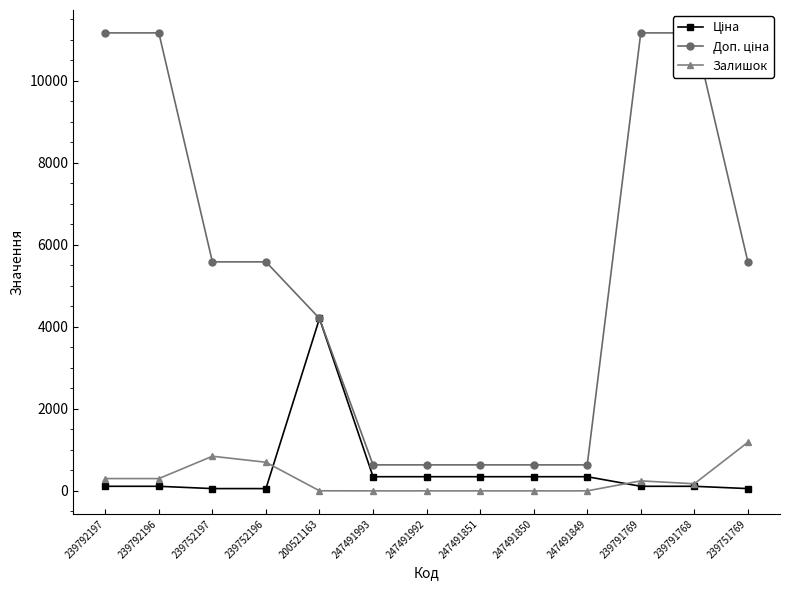

Reading left to right, extract all data points from this chart.

Ціна: 111.7	111.7	55.9	55.9	4204.8	345.6	345.6	345.6	345.6	345.6	111.7	111.7	55.9
Доп. ціна: 11169.0	11169.0	5585.0	5585.0	4205.0	634.0	634.0	634.0	634.0	634.0	11169.0	11169.0	5585.0
Залишок: 300.0	300.0	845.0	698.0	2.0	0.0	0.0	0.0	0.0	0.0	244.0	173.0	1185.0